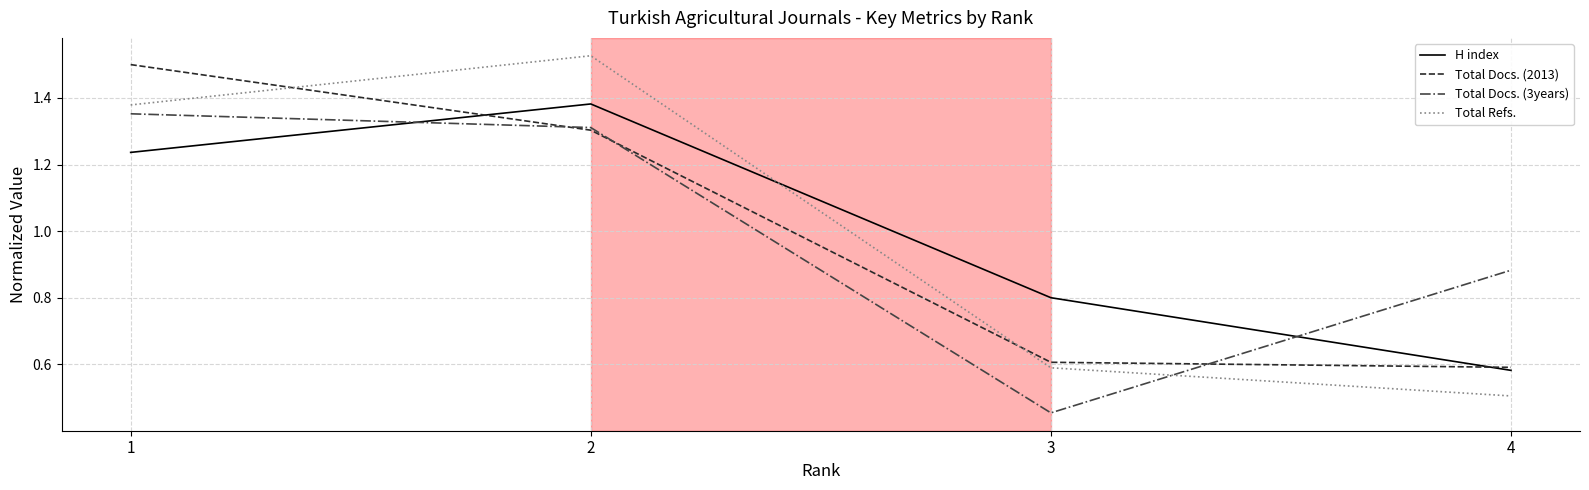

What is the difference between the H index values at 1 and 4?

0.7